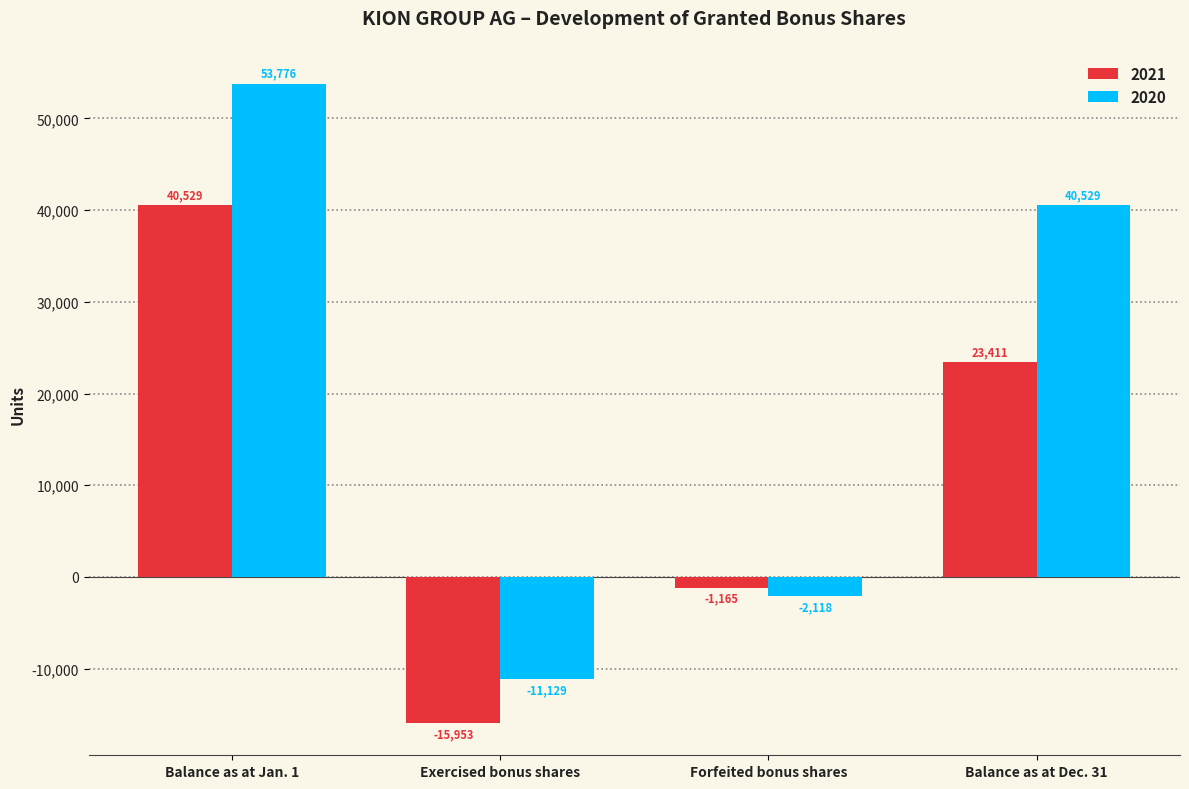

What is the label of the 1st bar from the left?

Balance as at Jan. 1